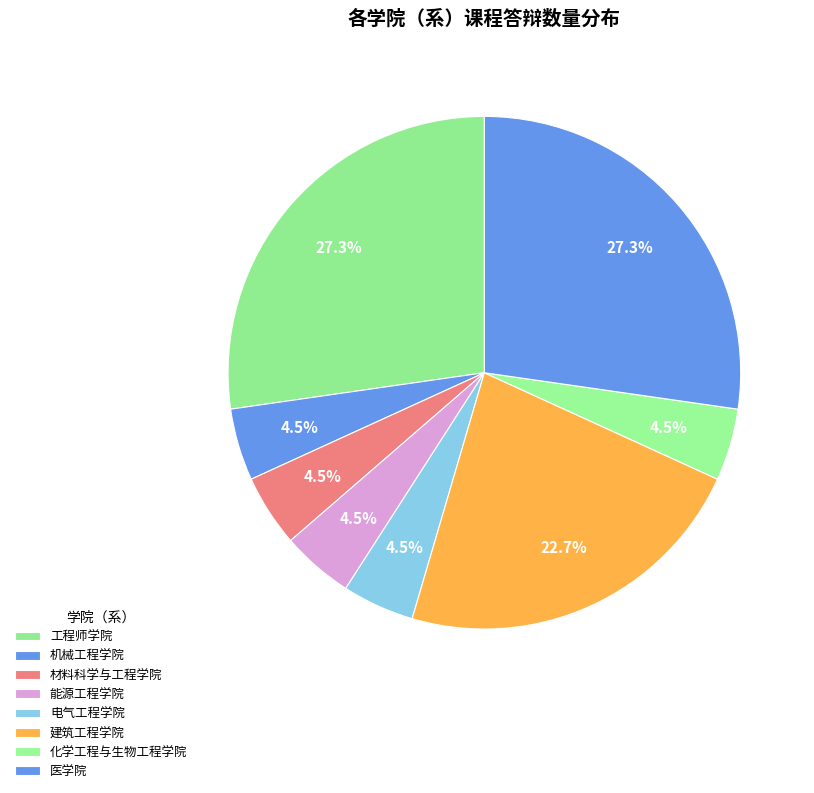

How many slices are in this pie chart?

8